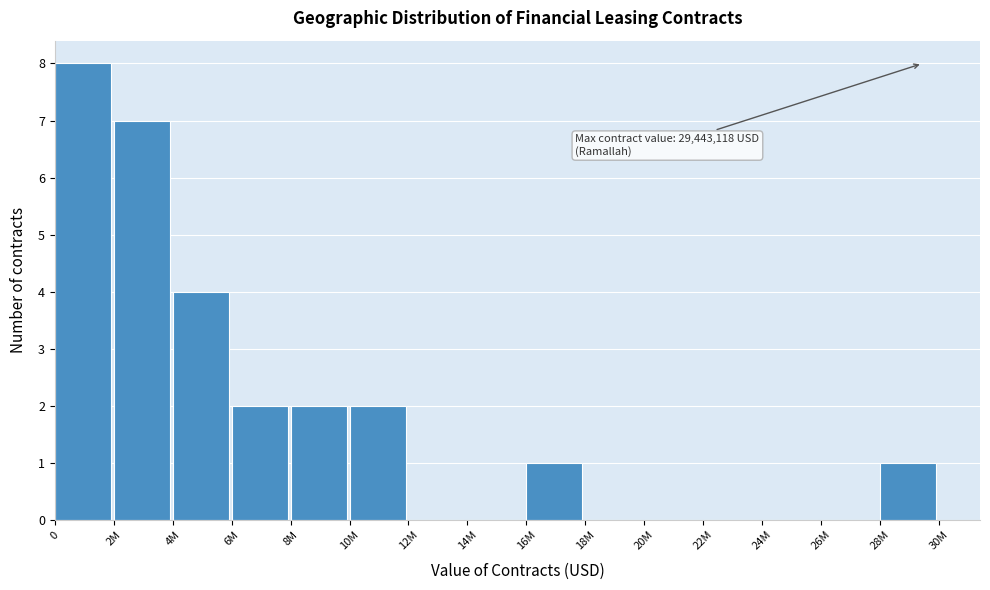

Reading left to right, transcribe all the data shown in this chart.

0=8	2M=7	4M=4	6M=2	8M=2	10M=2	12M=0	14M=0	16M=1	18M=0	20M=0	22M=0	24M=0	26M=0	28M=1